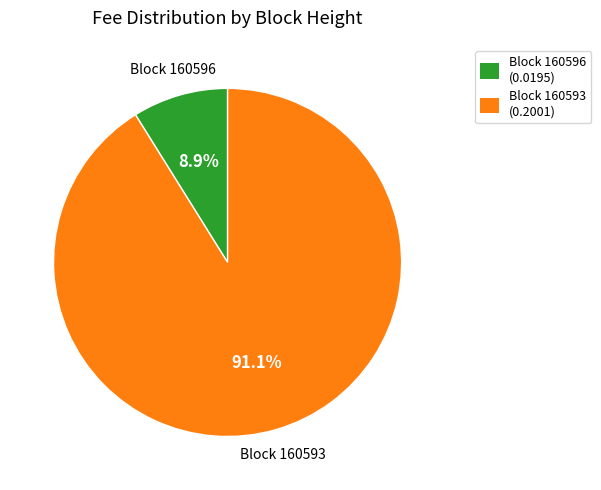

Is there any slice that represents more than half of the pie?

Yes